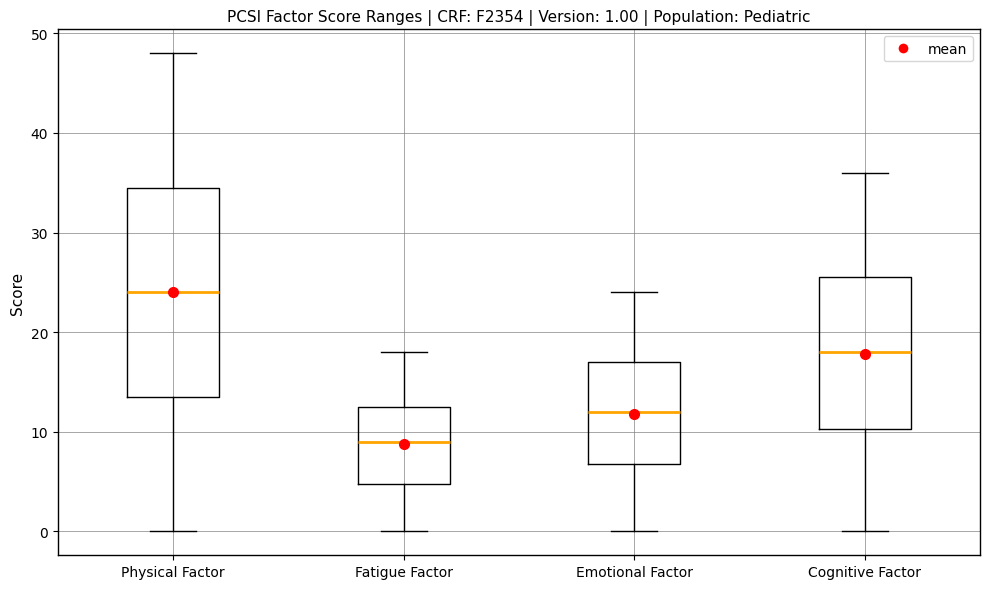

Which box has the highest median line?

Physical Factor